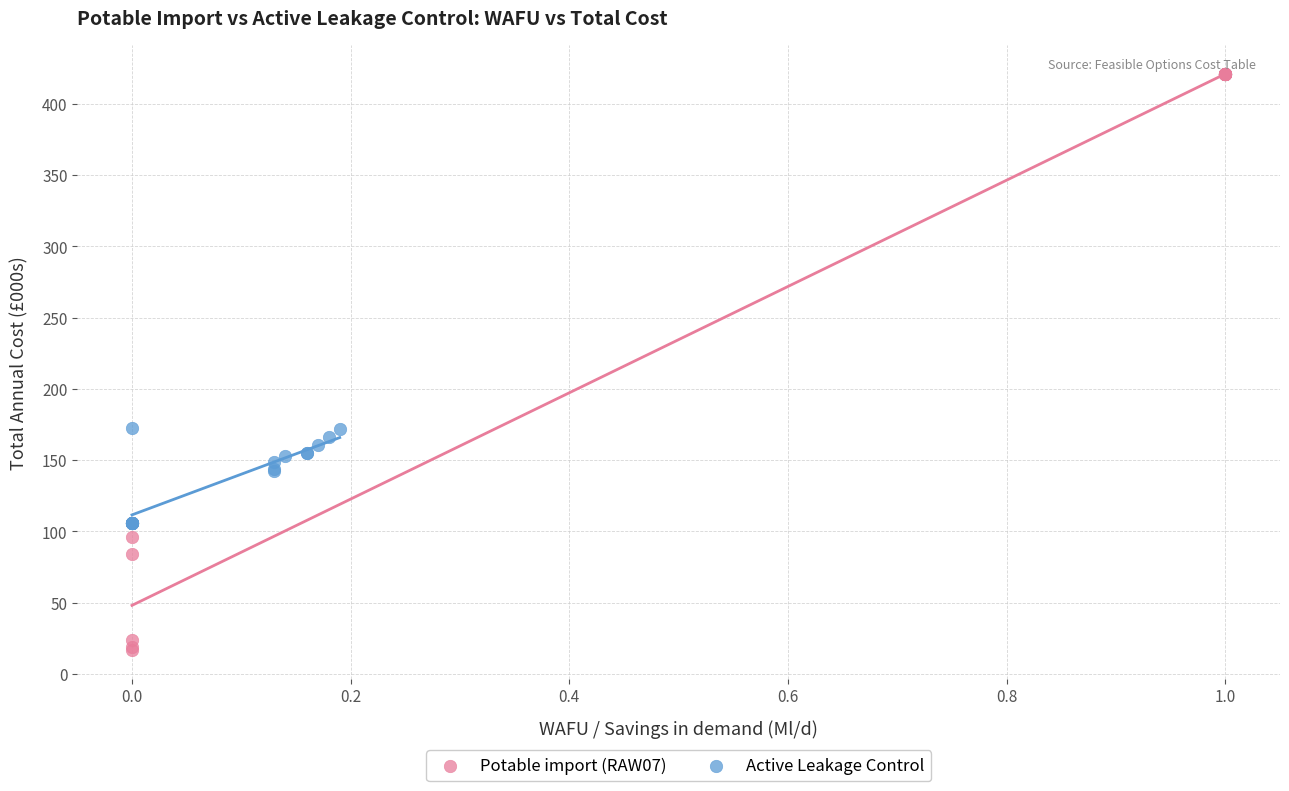

Which series reaches the maximum Y coordinate?

Potable import (RAW07)